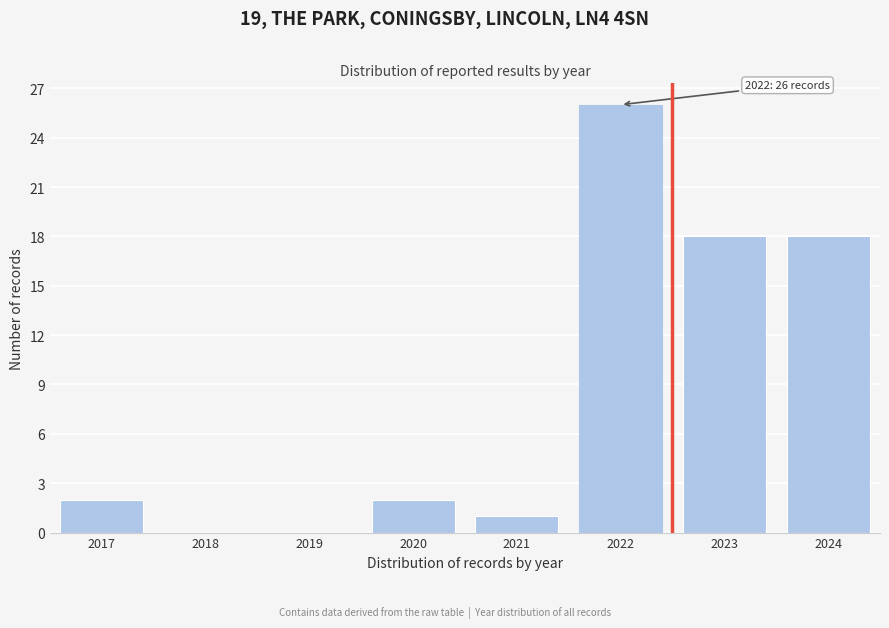

Reading left to right, list all the values displayed in this chart.

2017=2	2018=0	2019=0	2020=2	2021=1	2022=26	2023=18	2024=18